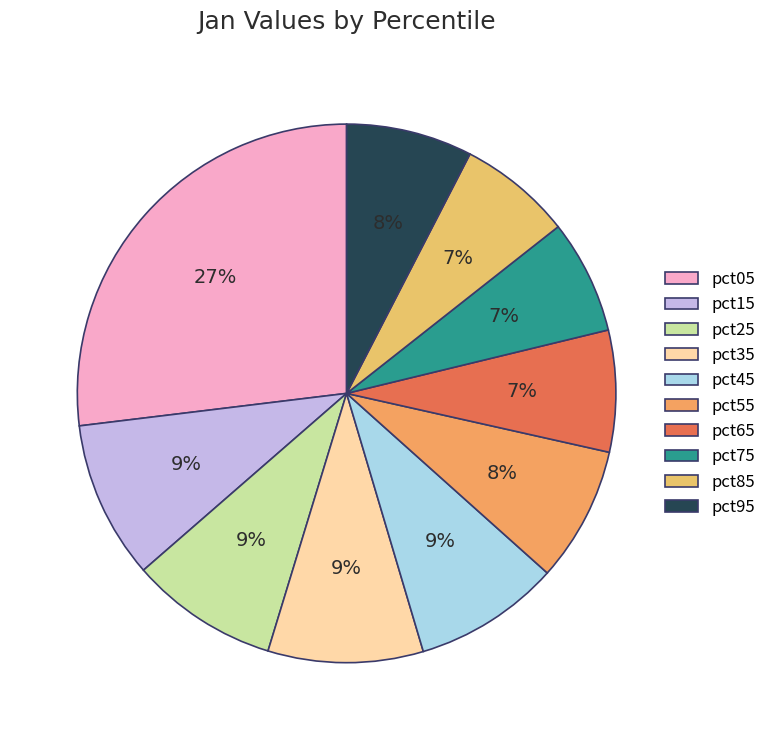

Is there any slice that represents more than half of the pie?

No